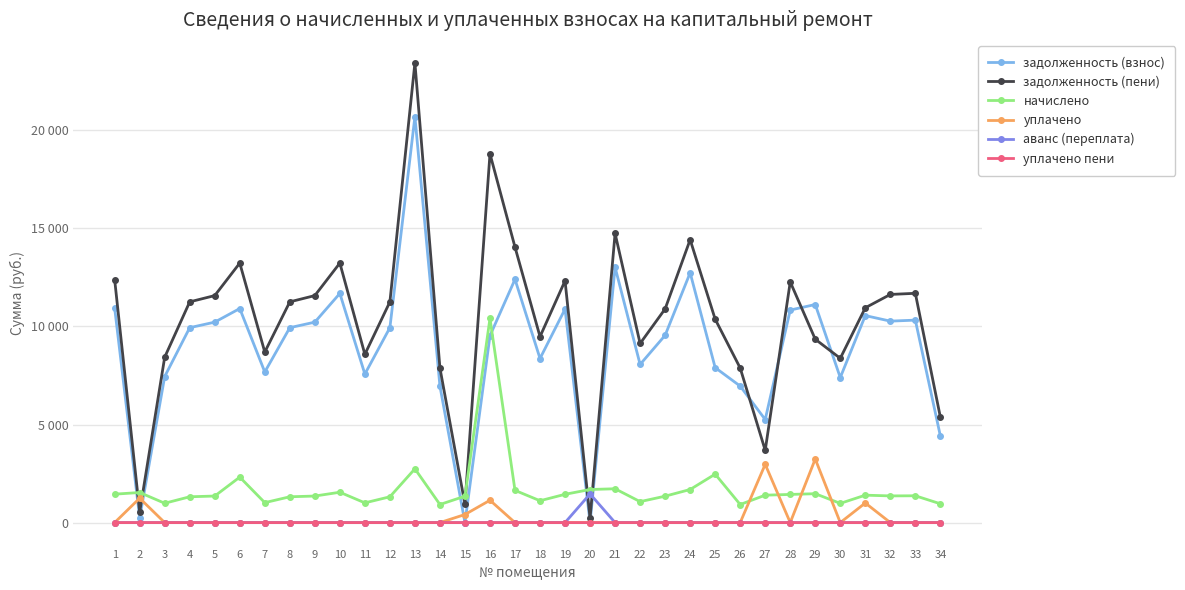

Does the chart have visible grid lines?

Yes